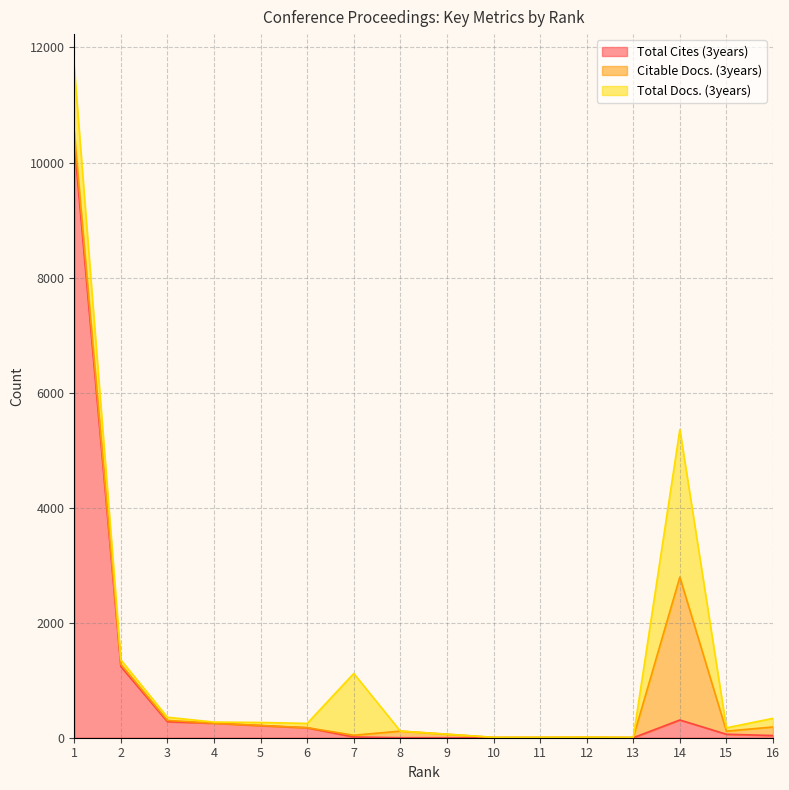

What is the value of the Total Cites (3years) point at the 16th from the left?

38